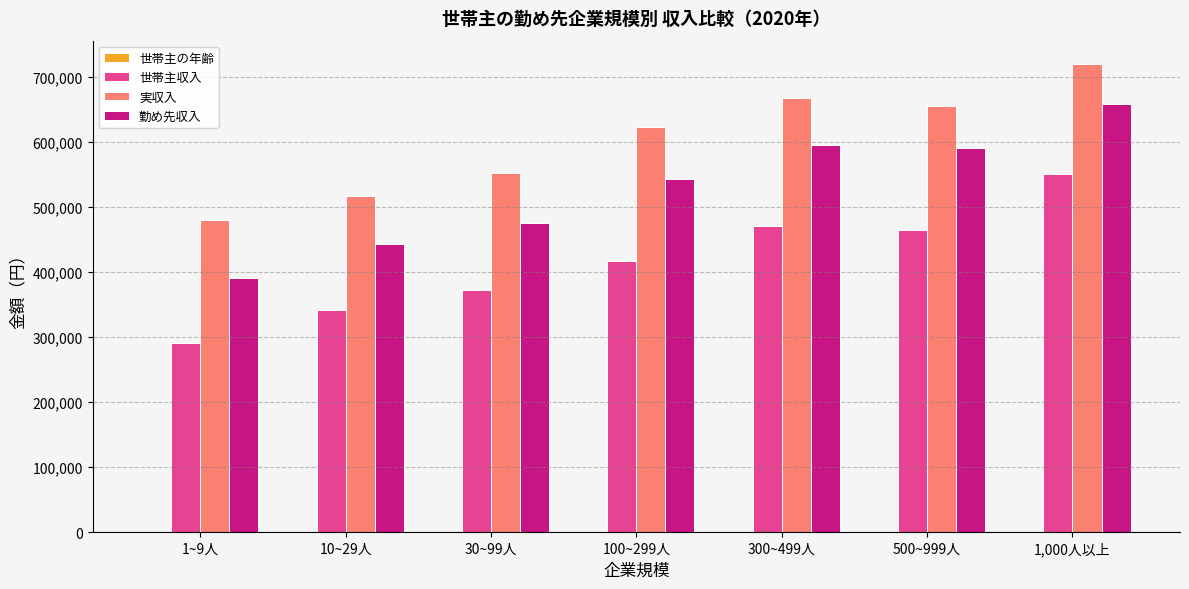

The 勤め先収入 series shows 657506.0 at 1,000人以上. True or false?

True